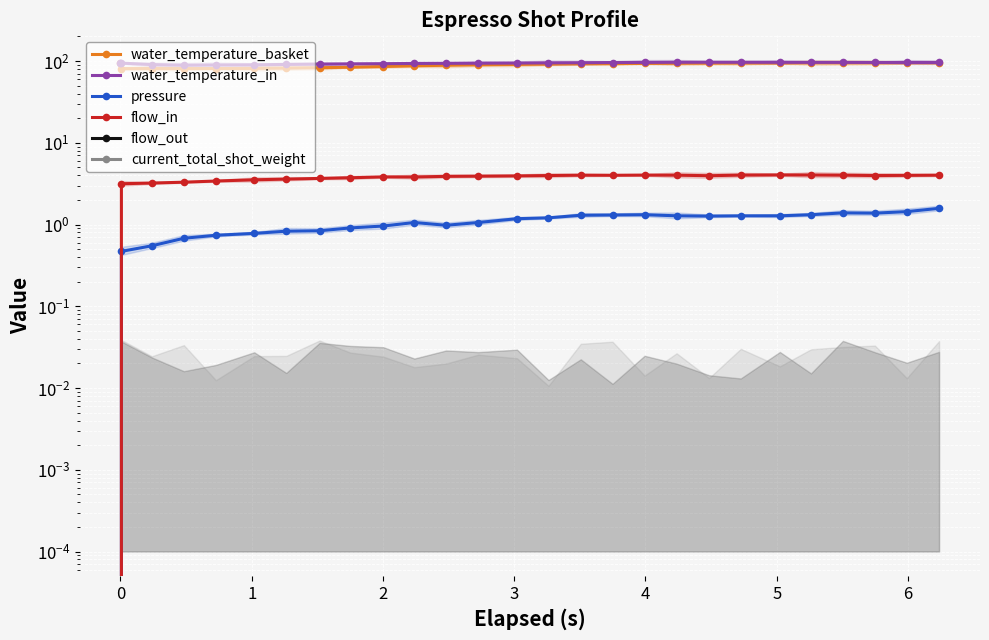

True or false: current_total_shot_weight has more than 1 points higher than both neighbors.

False